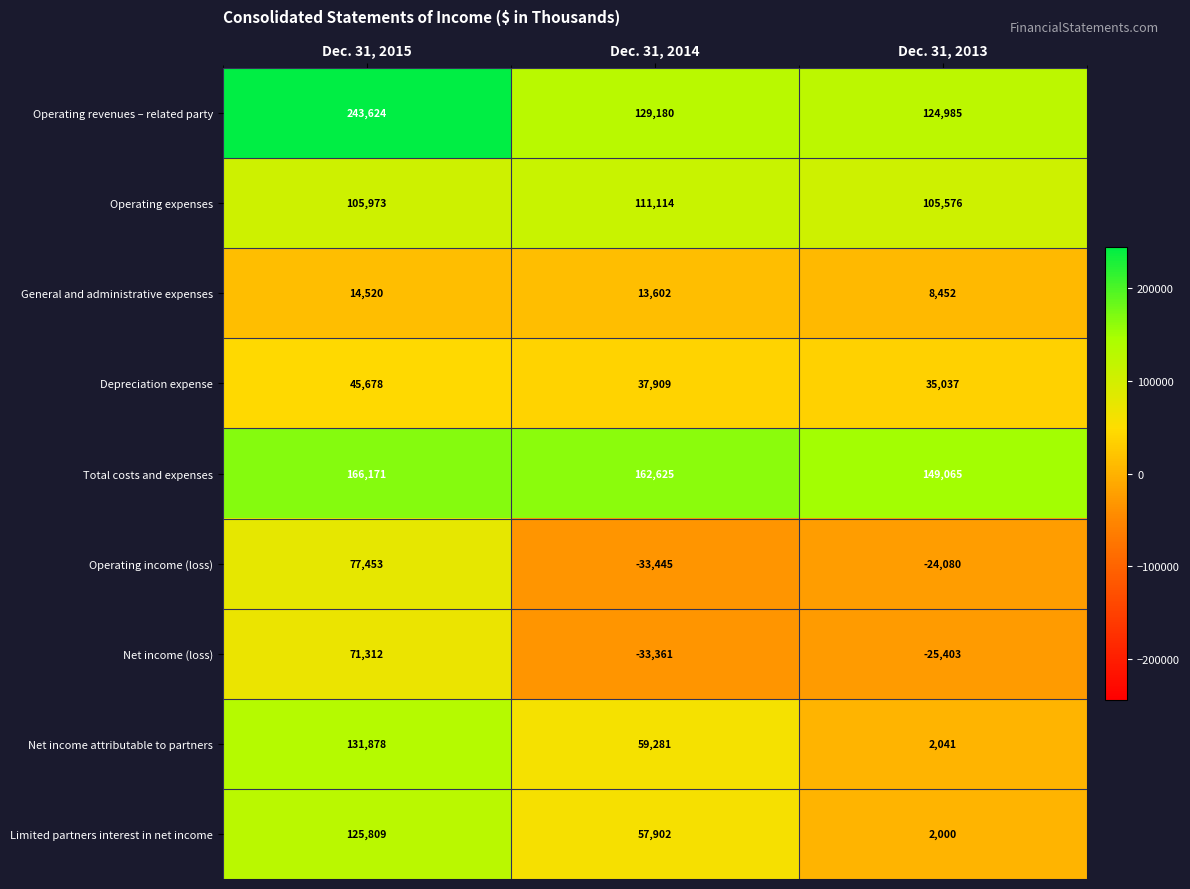

What value does the Operating expenses series have at Dec. 31, 2015, to the nearest 50?

105950